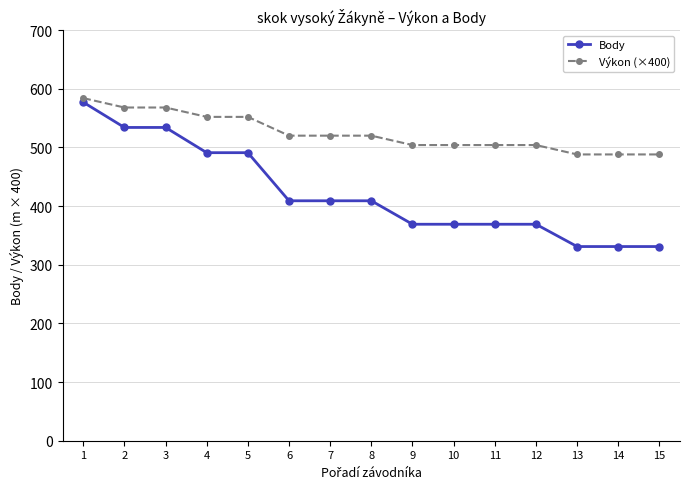

Which label corresponds to the largest value in the chart?

1